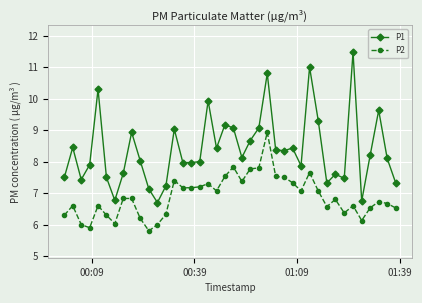

True or false: P1 has more than 1 interior local peaks.

True